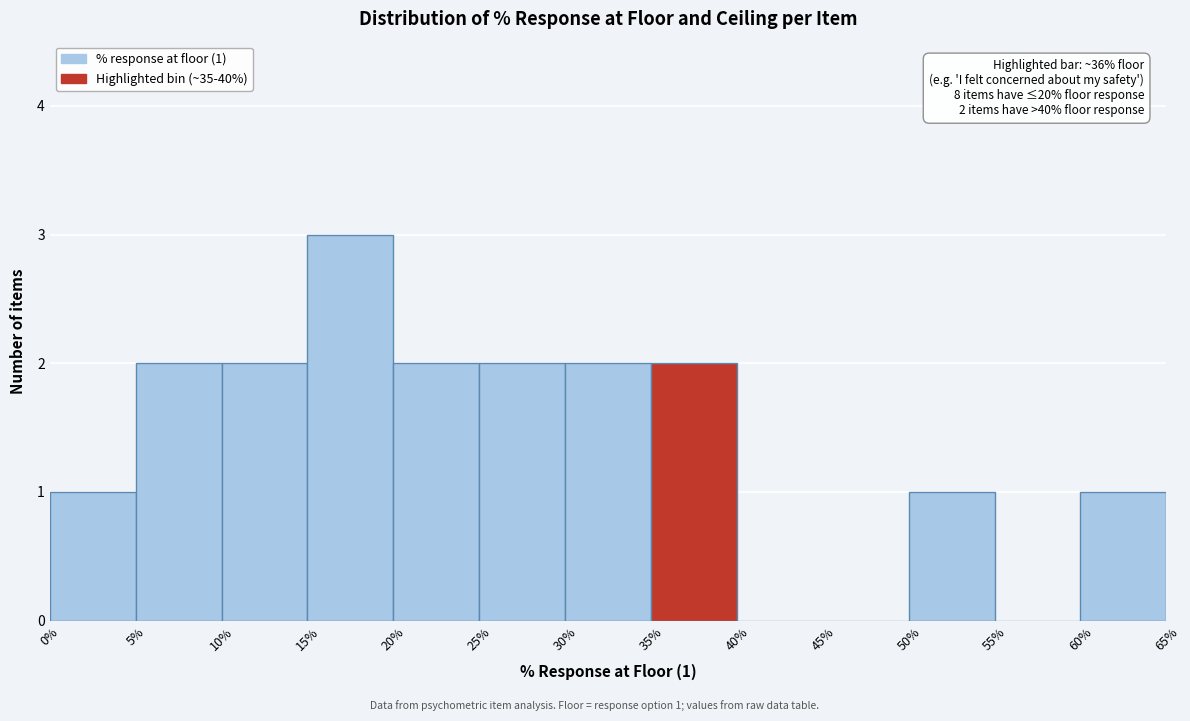

Over which range of the x-axis is the bar tallest?

15% to 20%